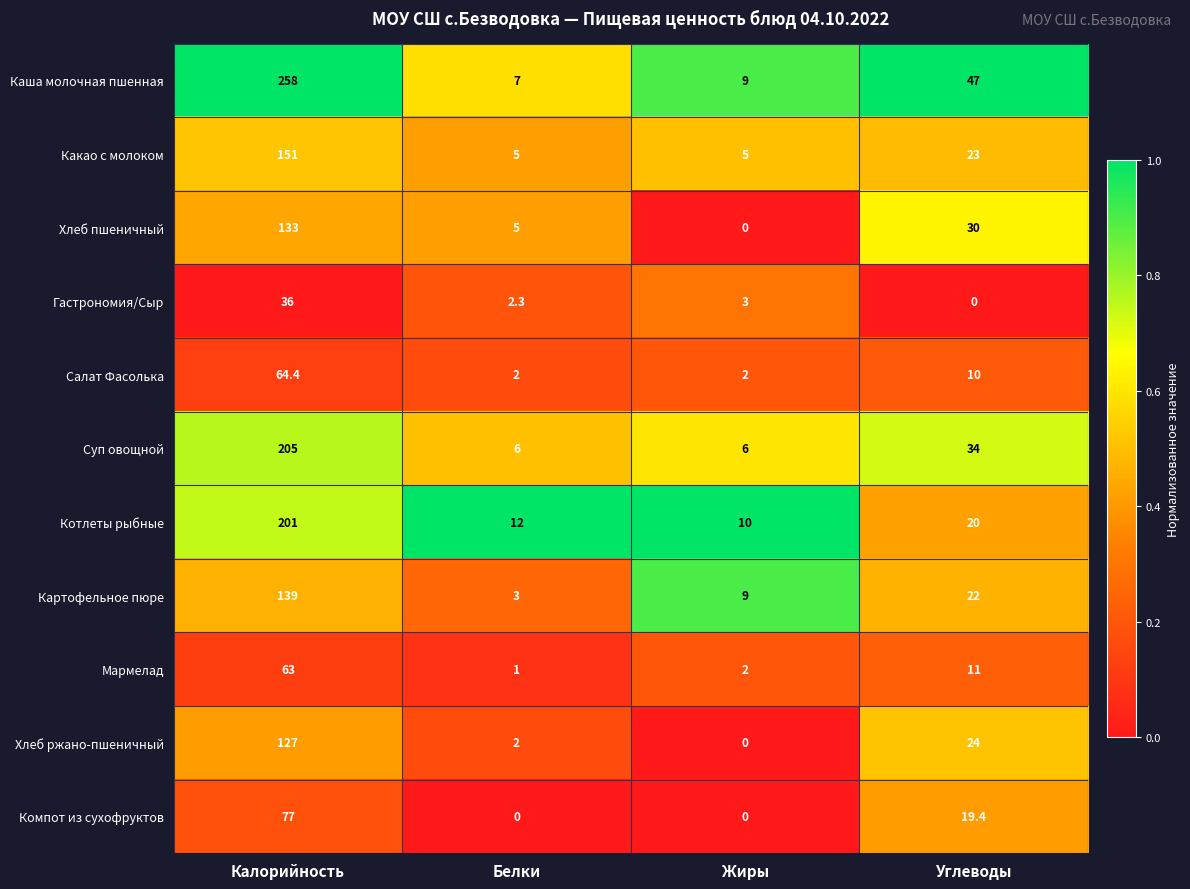

What is the highest value of the Хлеб пшеничный series?

133.0